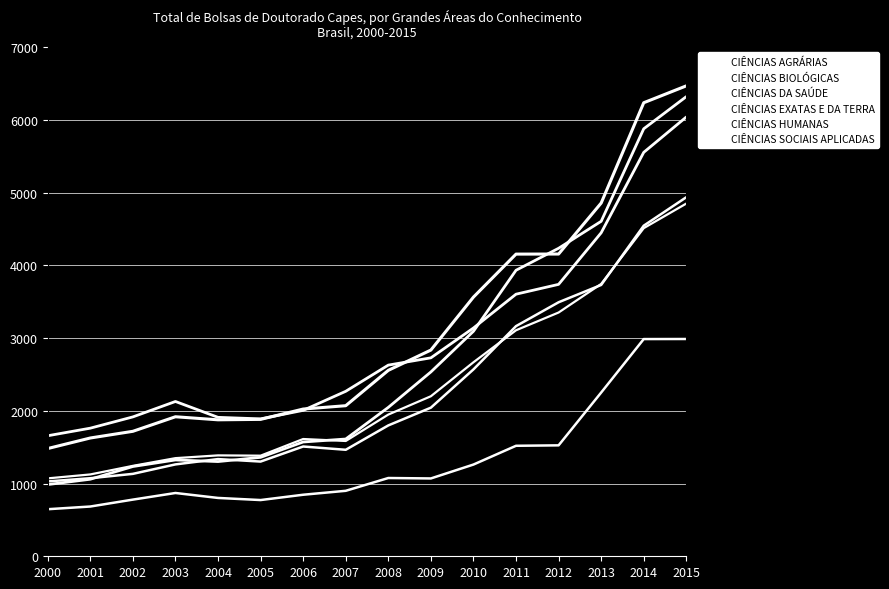

Which series ends up on top after the final intersection of CIÊNCIAS AGRÁRIAS and CIÊNCIAS HUMANAS?

CIÊNCIAS AGRÁRIAS